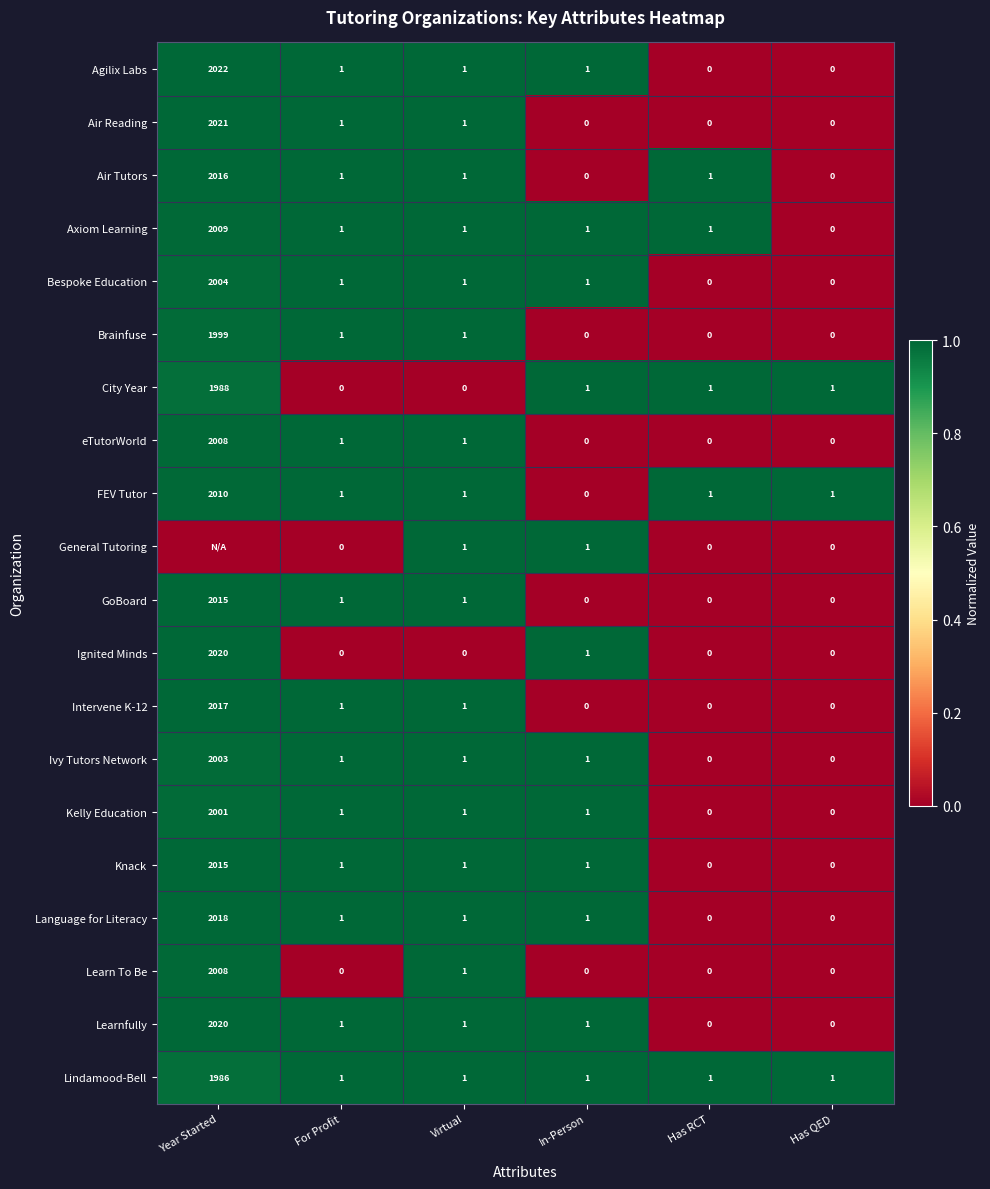

What is the maximum value for Ignited Minds?

2020